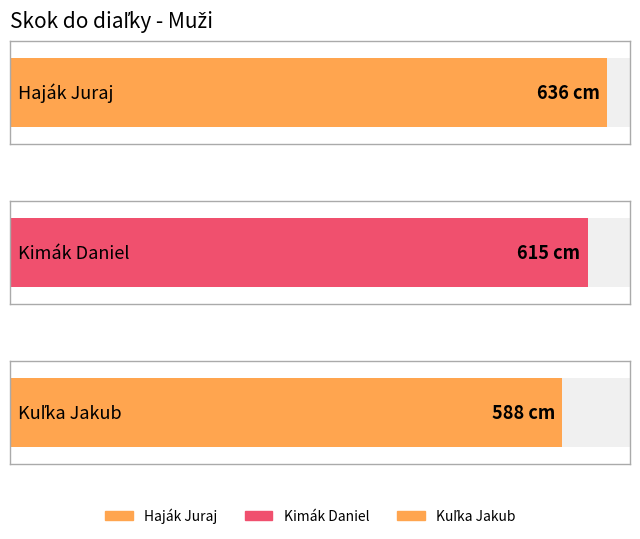

At which label does the data first exceed 615?

Haják Juraj